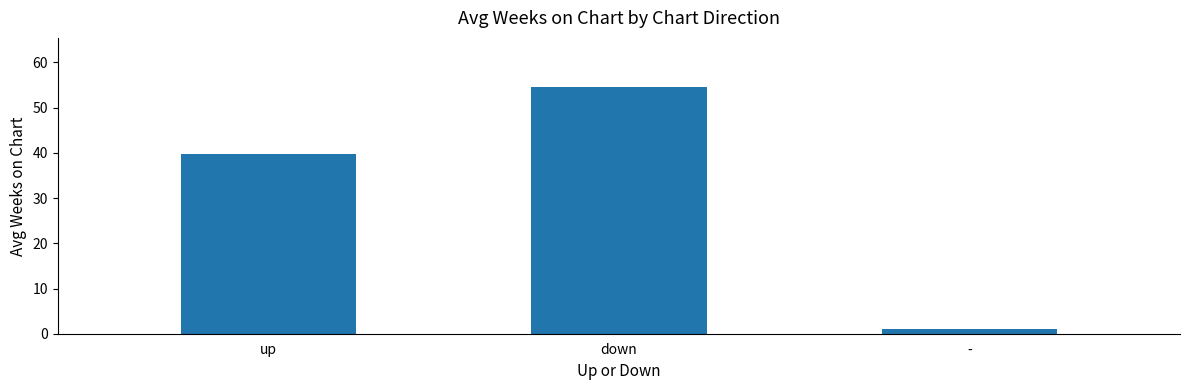

Are the bars horizontal?

No